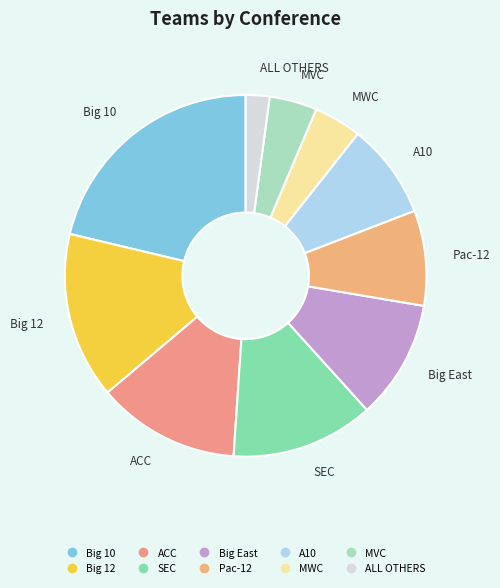

Which category has the smallest portion of the pie?

ALL OTHERS